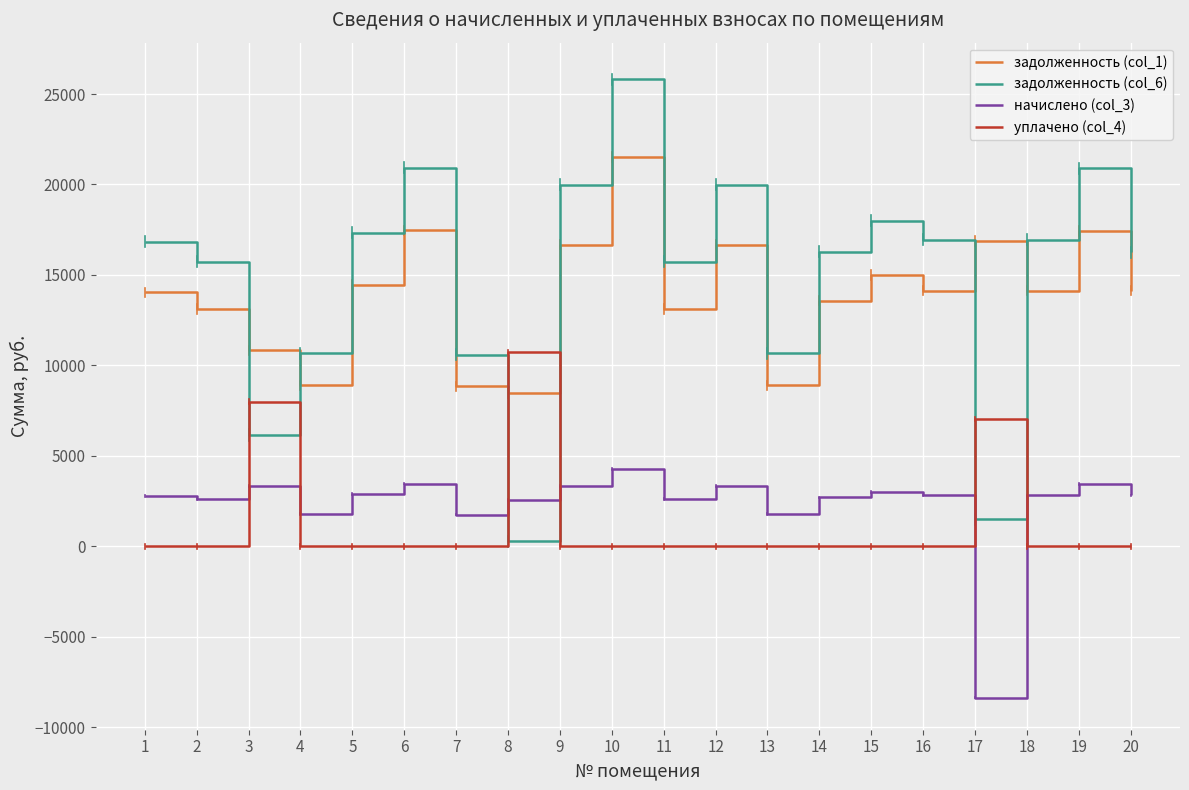

Rank the series by their maximum value, from highest to lowest.

задолженность (col_6), задолженность (col_1), уплачено (col_4), начислено (col_3)